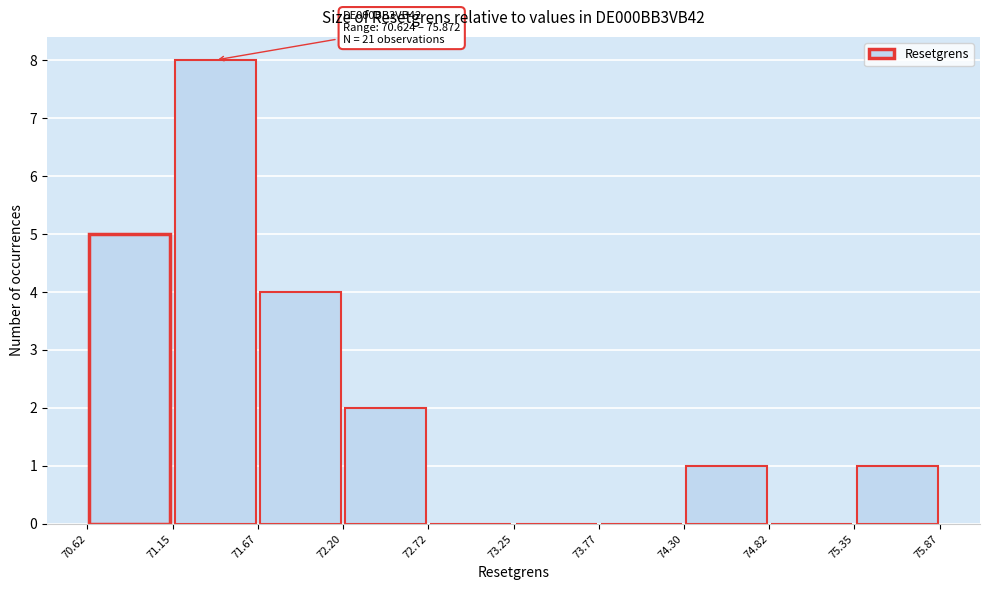

Which range on the x-axis has the tallest bar?

71.15 to 71.67